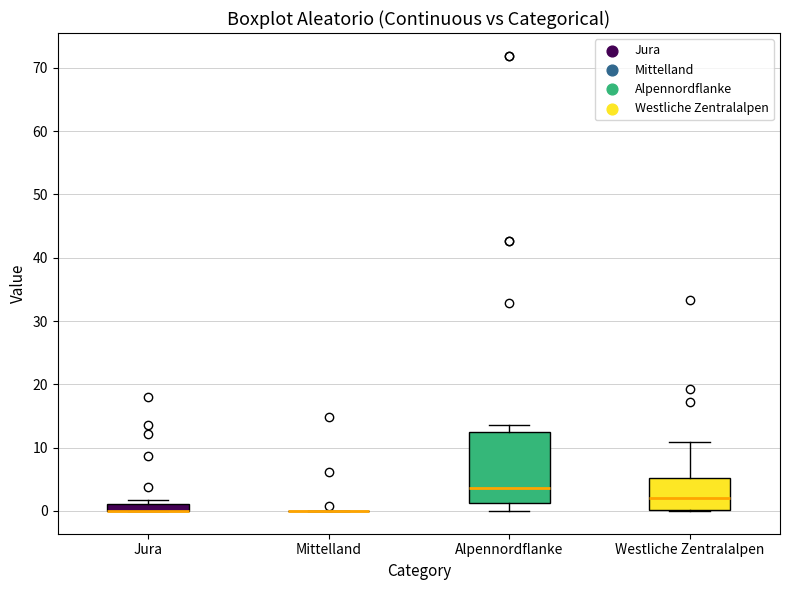

Where is the lower edge of the box for Jura on the y-axis? The values are not printed on the chart, so give them approximately, as read against the axis.

0